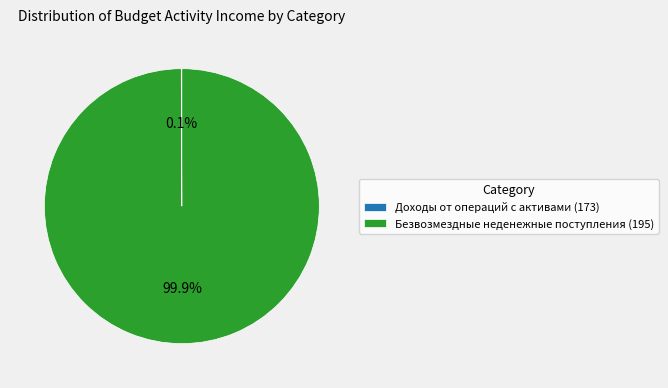

What is the largest slice in the pie chart?

Безвозмездные неденежные поступления (195)